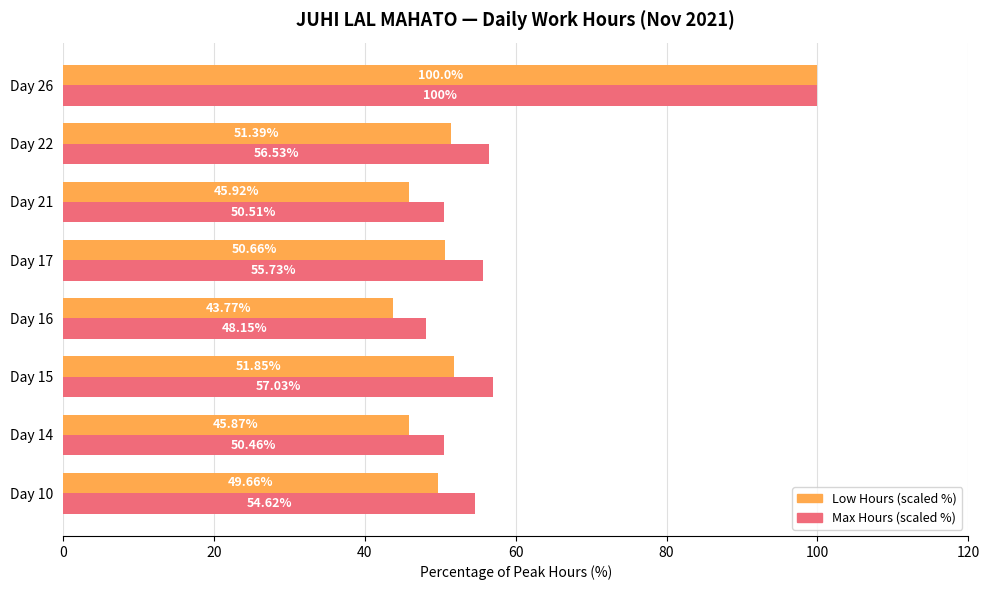

List the labels in order of Low Hours (scaled %) value, smallest first.

Day 16, Day 14, Day 21, Day 10, Day 17, Day 22, Day 15, Day 26